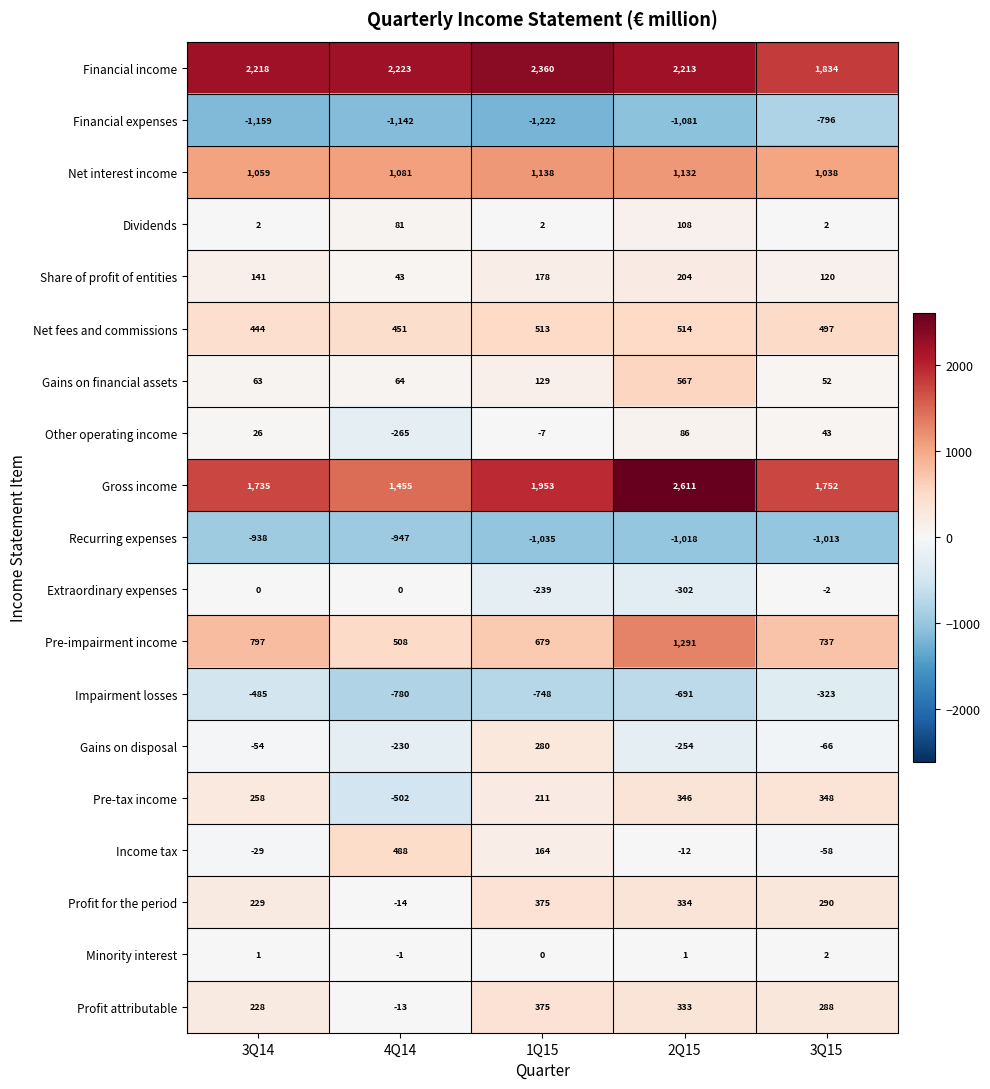

What is the spread (max minus min) of values at 3Q15?

2847